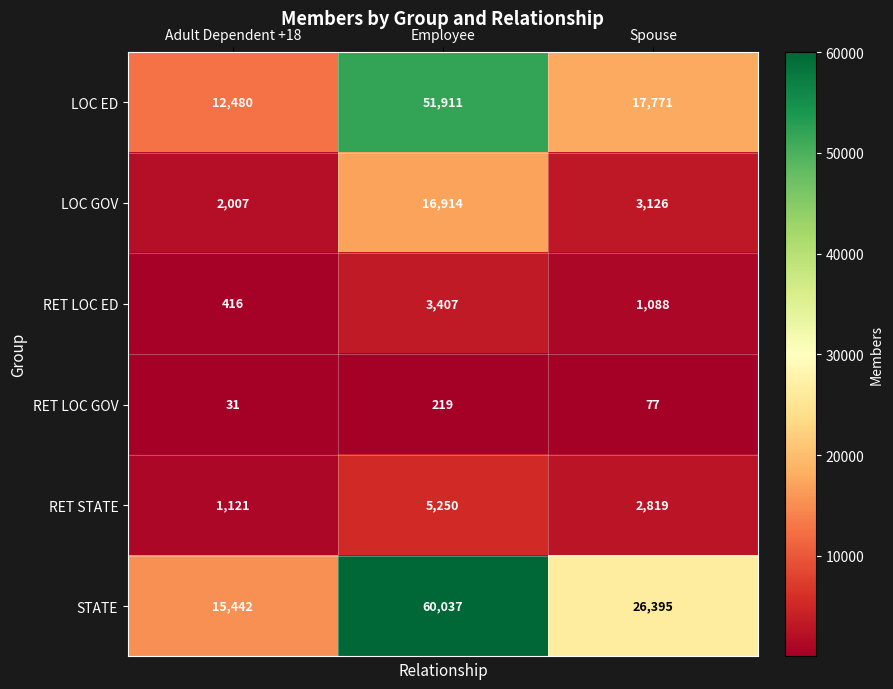

Which series has the largest range (max minus min)?

STATE